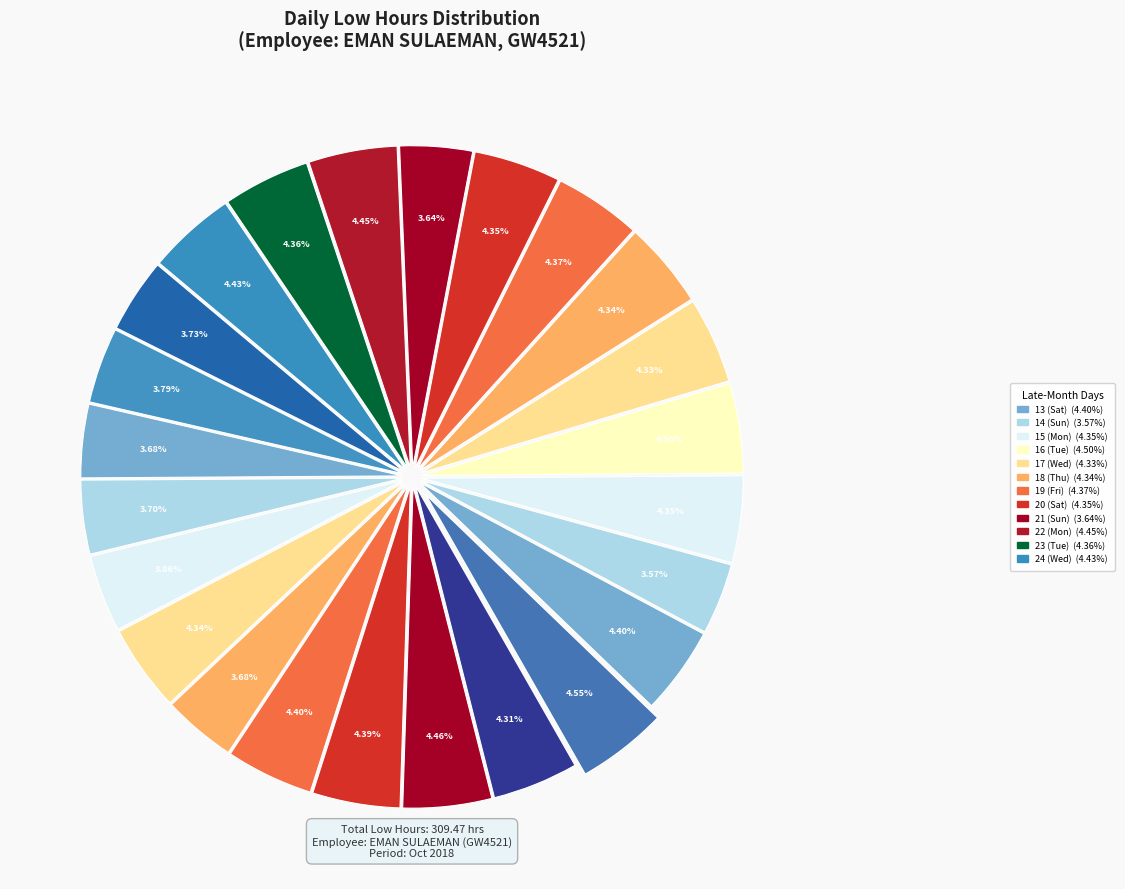

How many slices are in this pie chart?

24